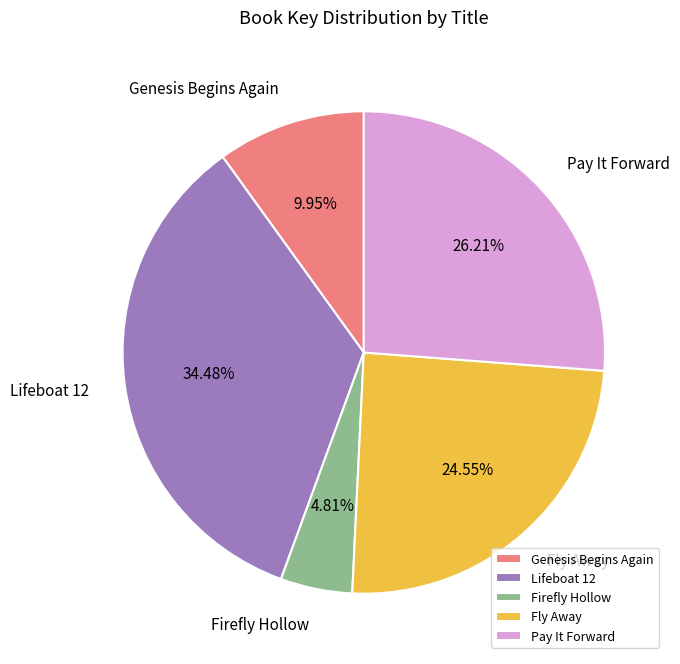

To the nearest percent, what percentage of the pie is Lifeboat 12?

34%